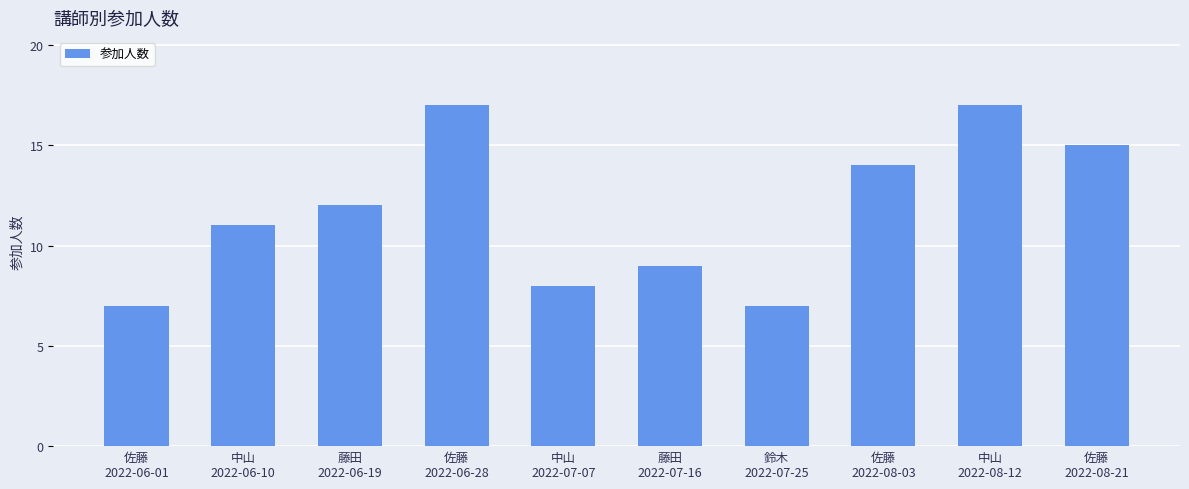

What is the average value?

12